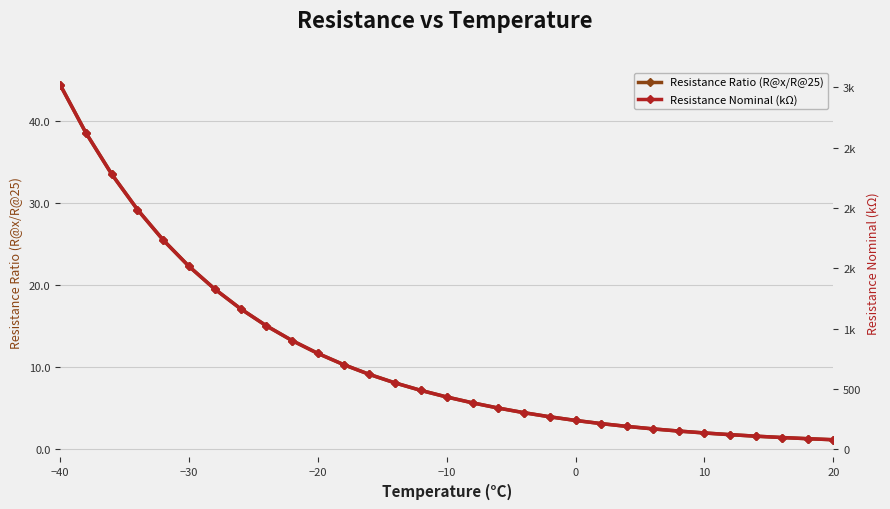

True or false: Resistance Nominal (kΩ) and Resistance Ratio (R@x/R@25) cross at least once.

False